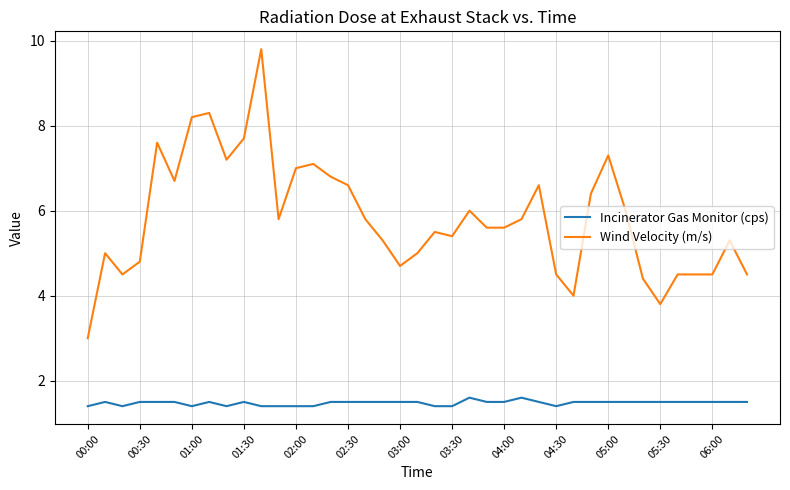

List the series in order of their overall mean, lowest first.

Incinerator Gas Monitor (cps), Wind Velocity (m/s)